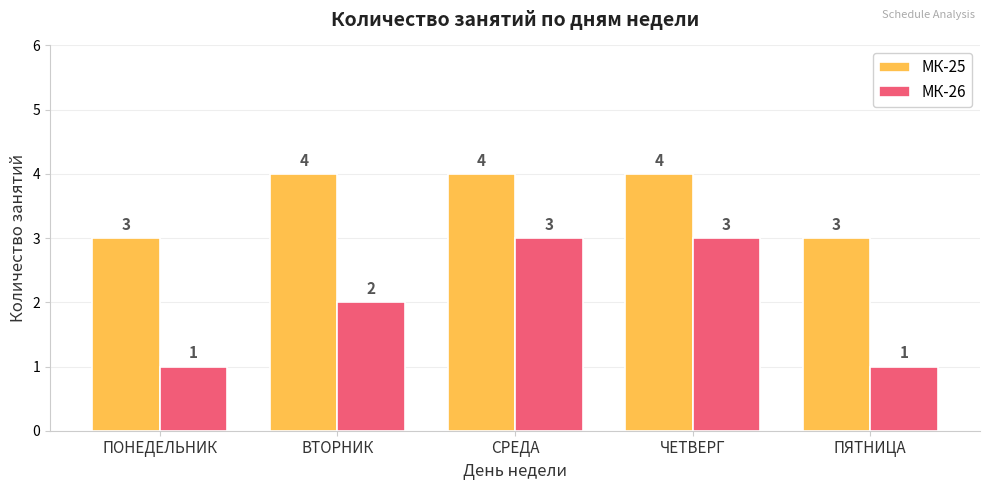

Where is МК-26 nearest to the value 2?

ВТОРНИК